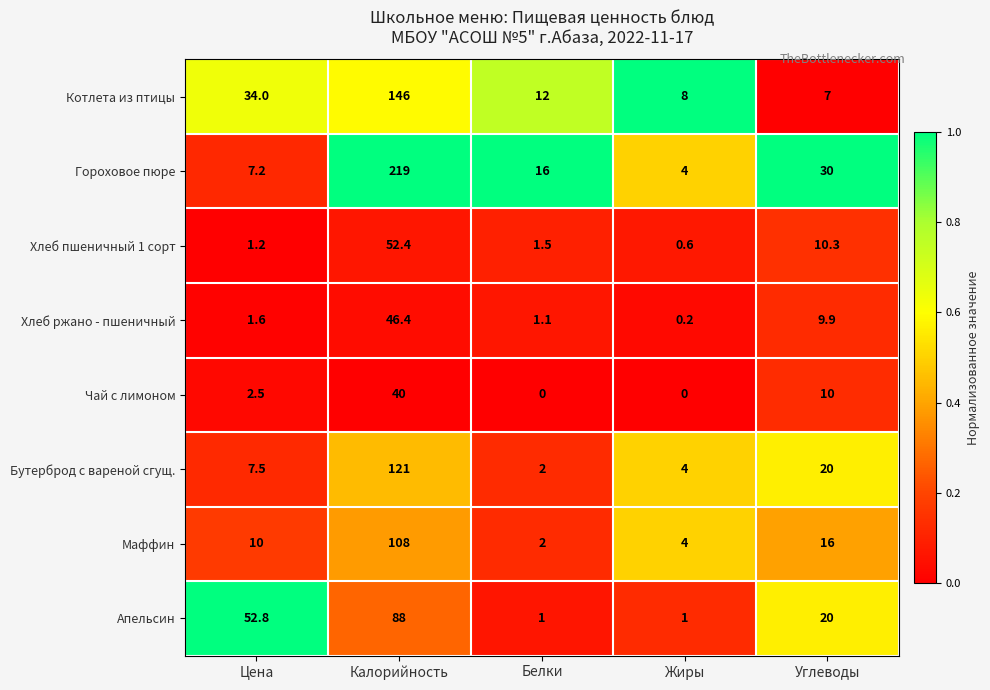

The Хлеб пшеничный 1 сорт series shows 3.8 at Углеводы. True or false?

False